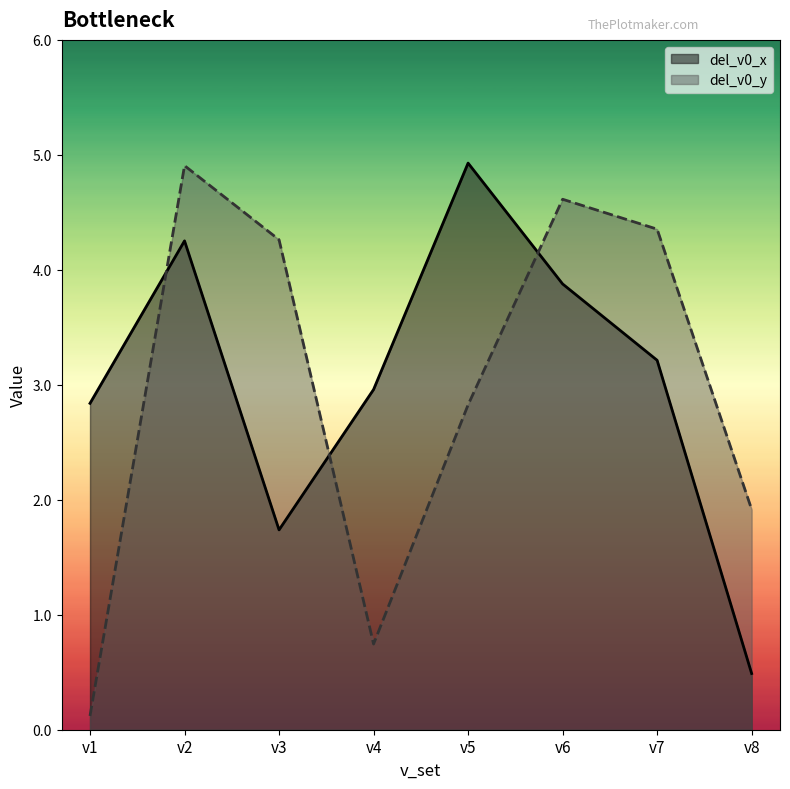

What value does the del_v0_x series have at v3?

1.7